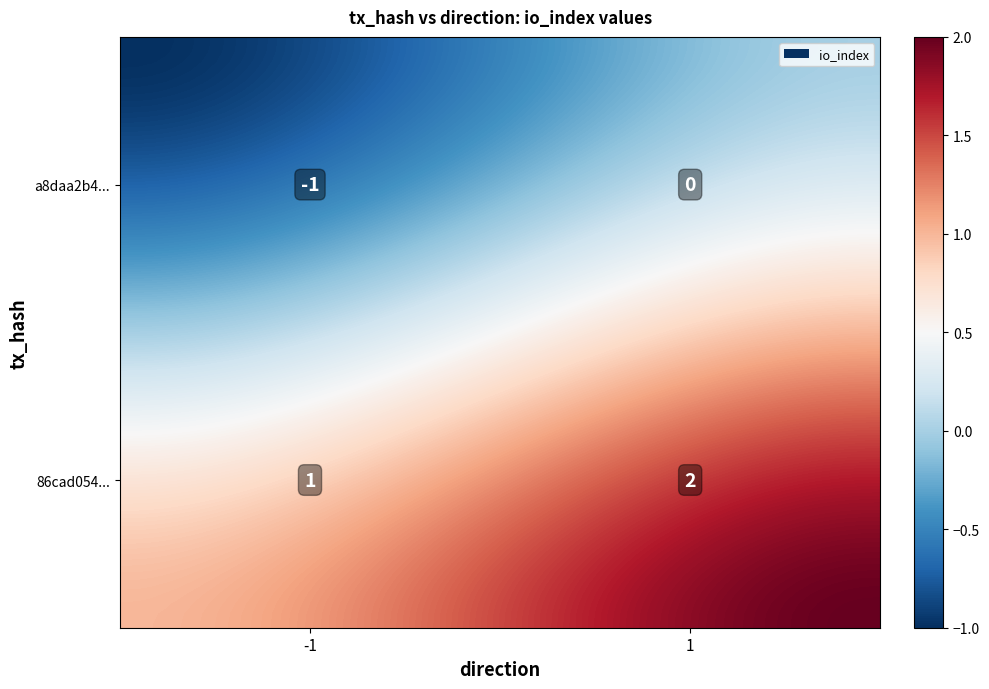

Which series has the largest total across all categories?

86cad0546faaa1c86285eb2b7757114cab4fb0e